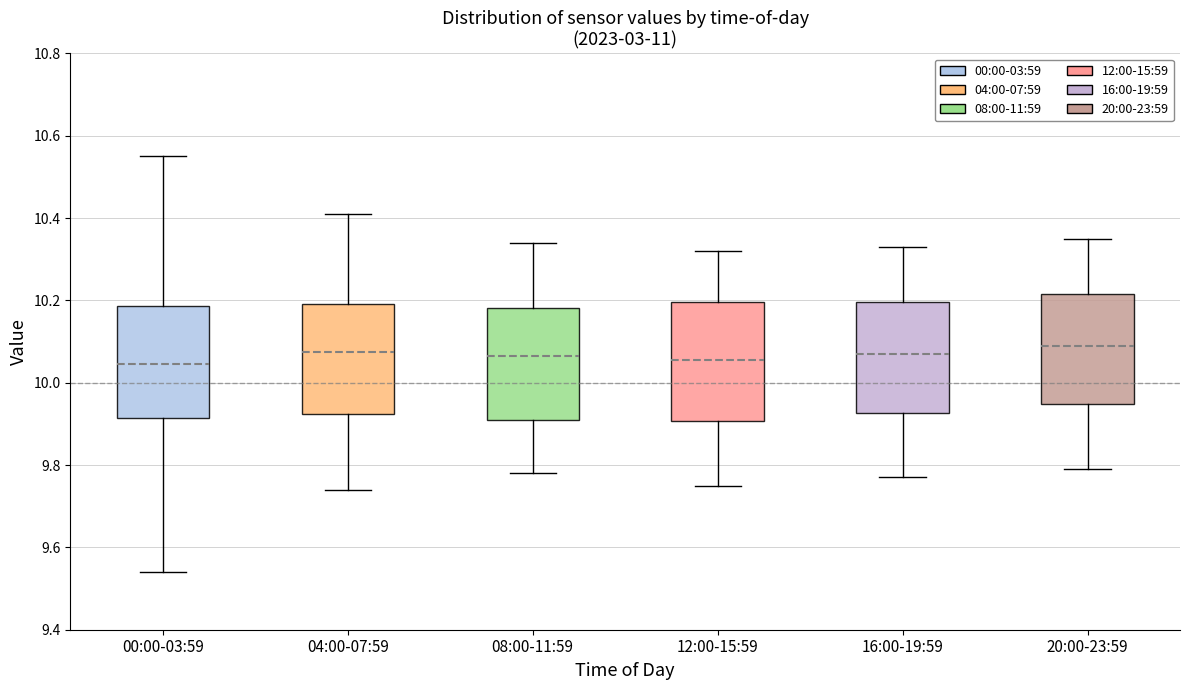

Where is the lower edge of the box for 08:00-11:59 on the y-axis? The values are not printed on the chart, so give them approximately, as read against the axis.

9.92